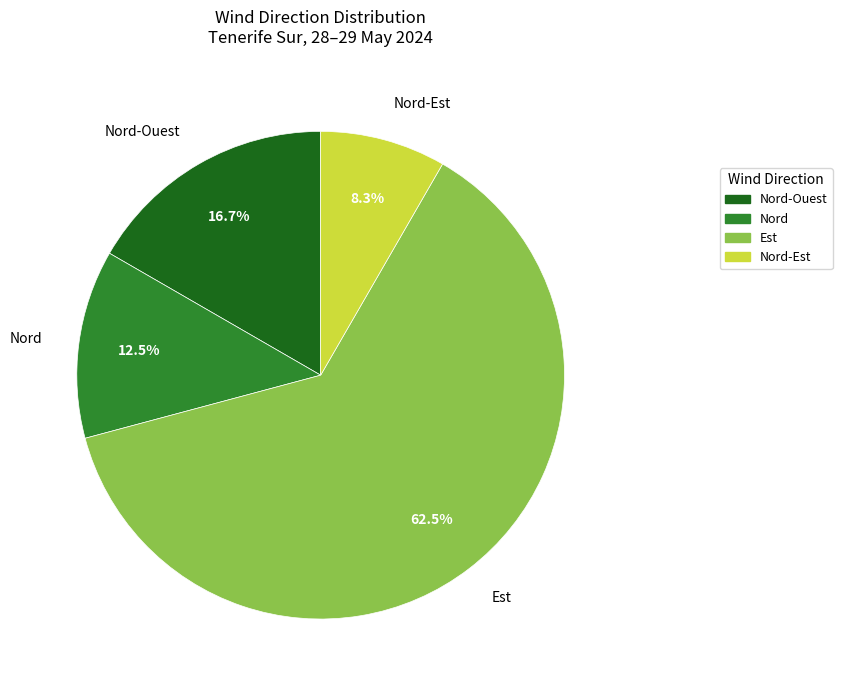

The Est slice represents 35% of the pie. True or false?

False